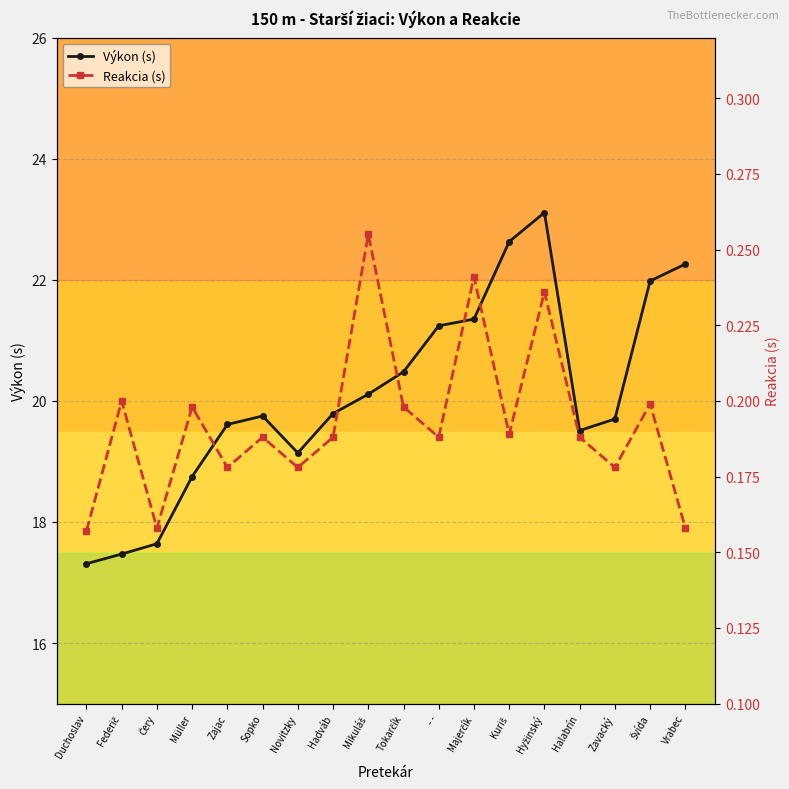

What is the approximate value of Reakcia (s) at Čery?

0.2